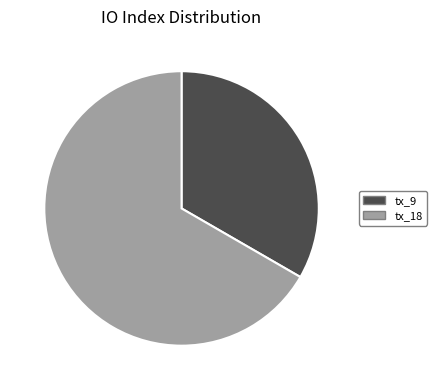

Do tx_9 and tx_18 together represent more than half of the pie?

Yes